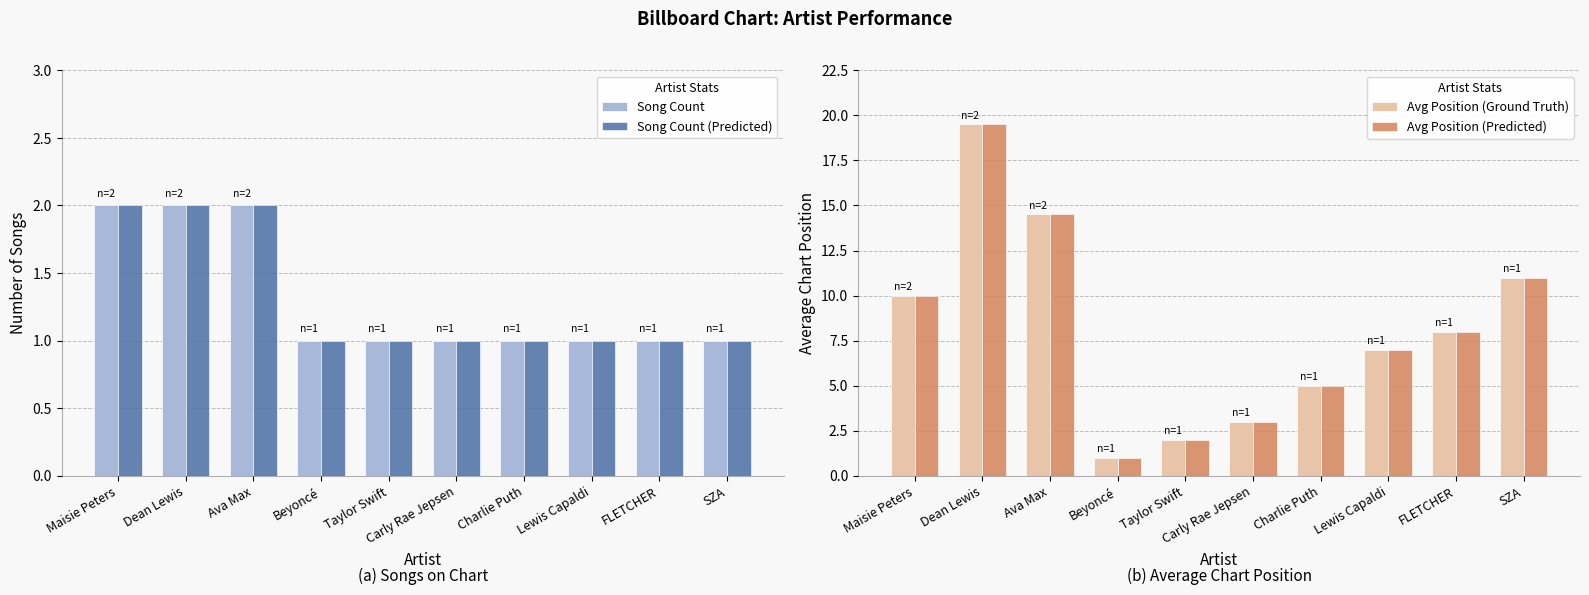

What is the greatest value displayed?

19.5